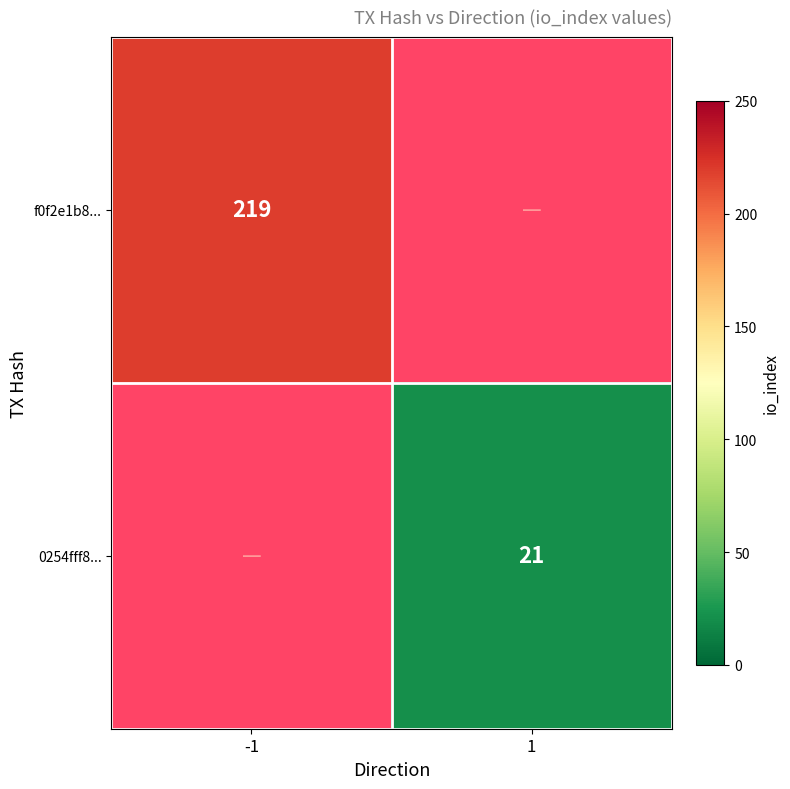

What is the minimum value shown in the chart?

21.0